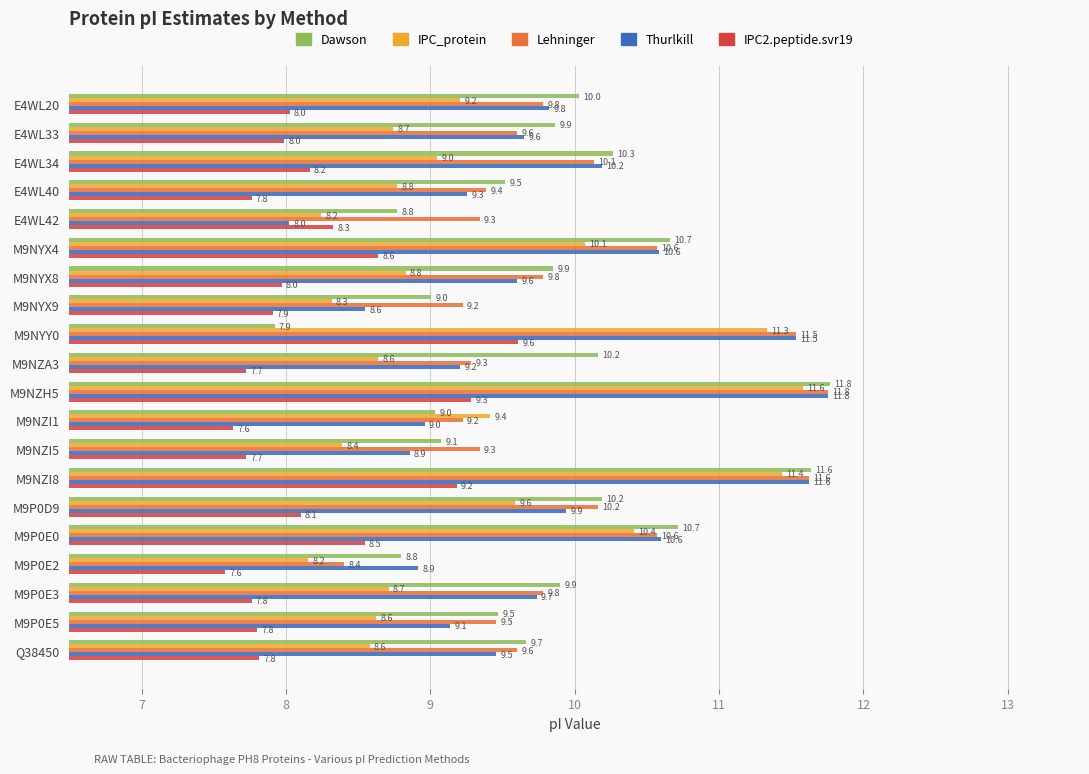

What is the highest value of the Lehninger series?

11.8